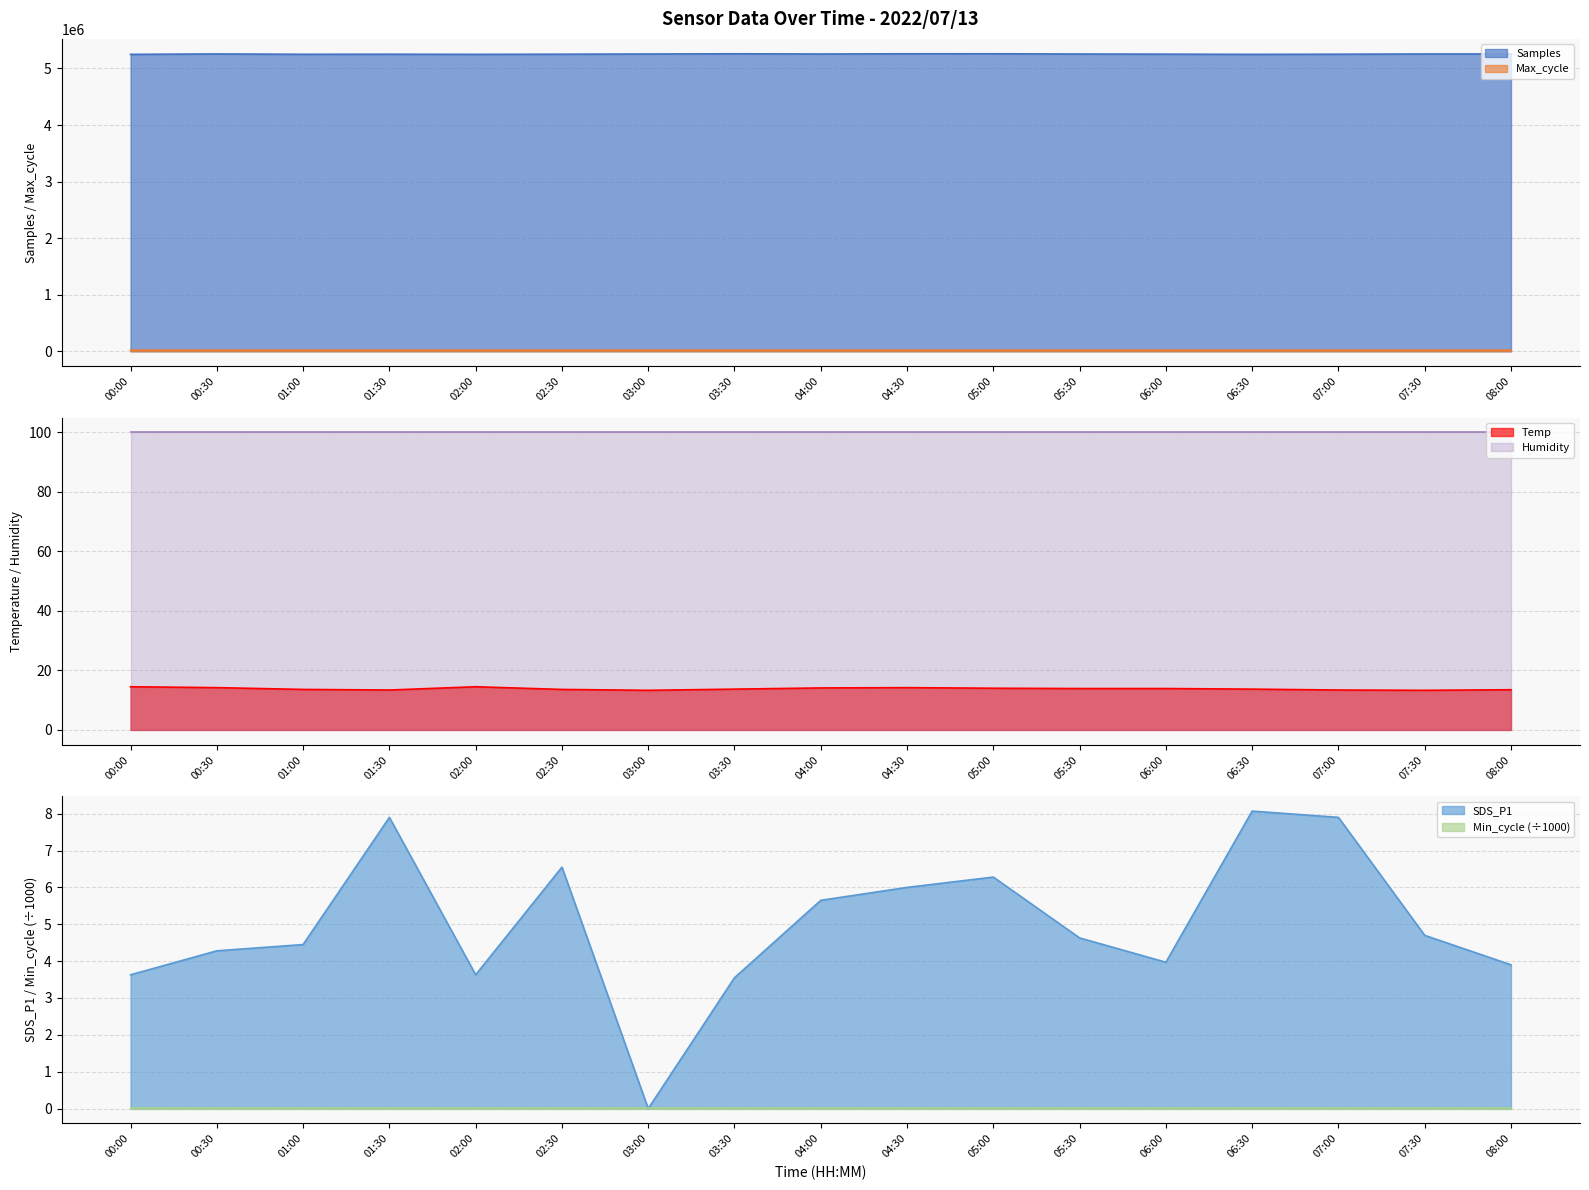

Between 05:00 and 08:00, which series saw the biggest shift?

Samples